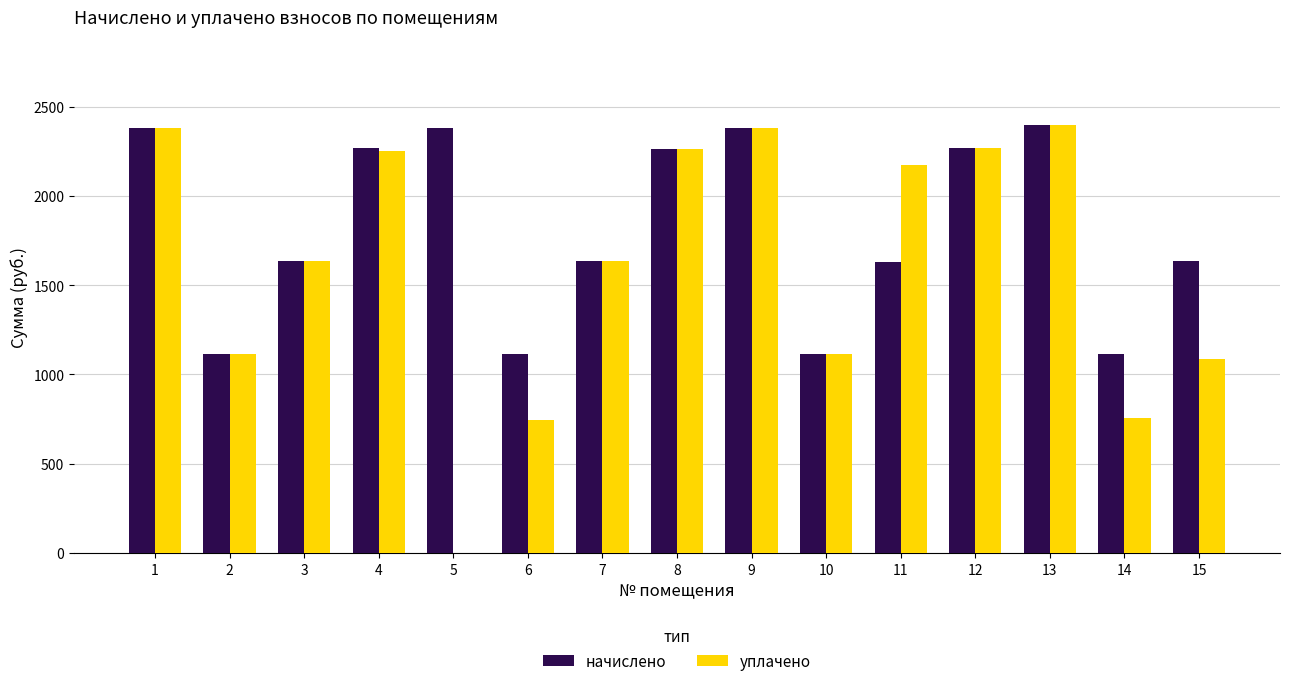

What is the maximum value for уплачено?

2396.6